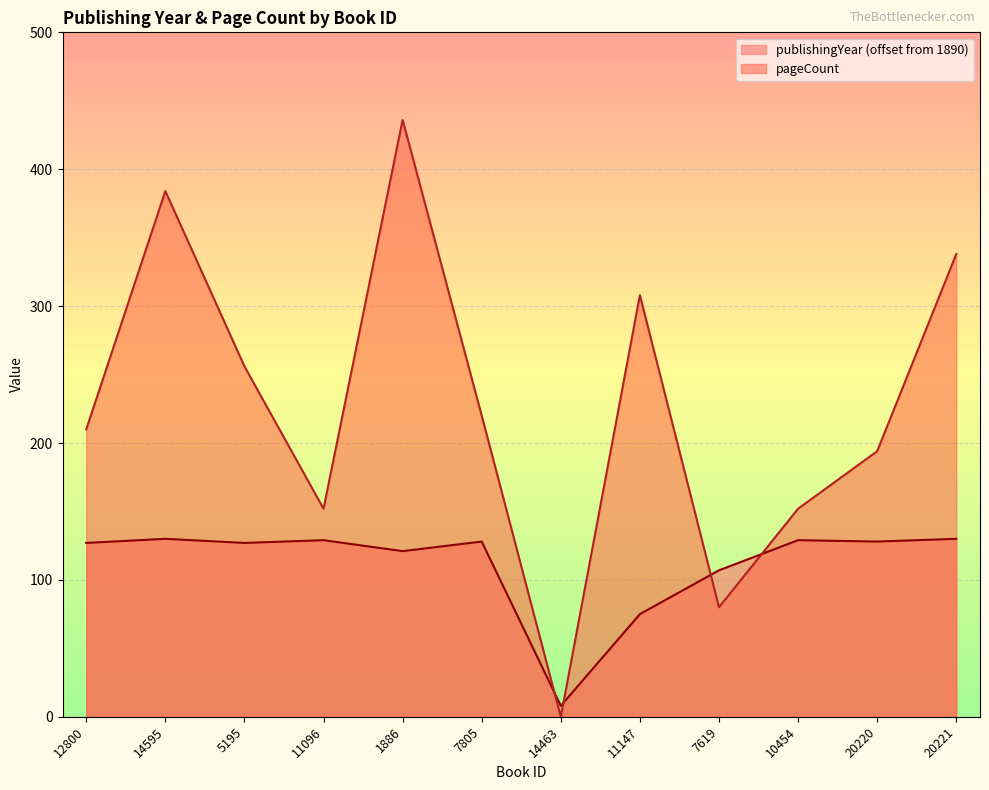

In pageCount, how many points are higher than both neighbors (excluding endpoints)?

3